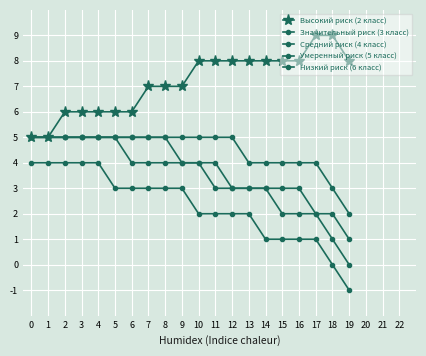

Which category has the lowest value across all series?

19